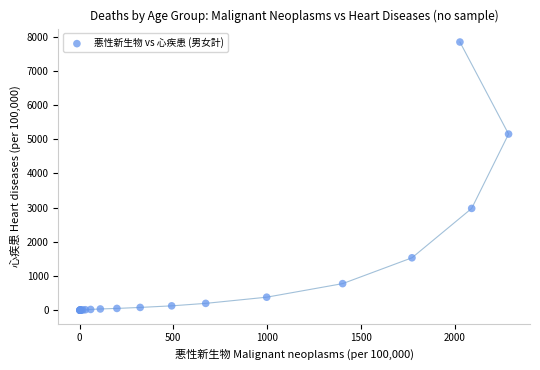

What Y value in the scatter plot is closest to 3921?

2977.1